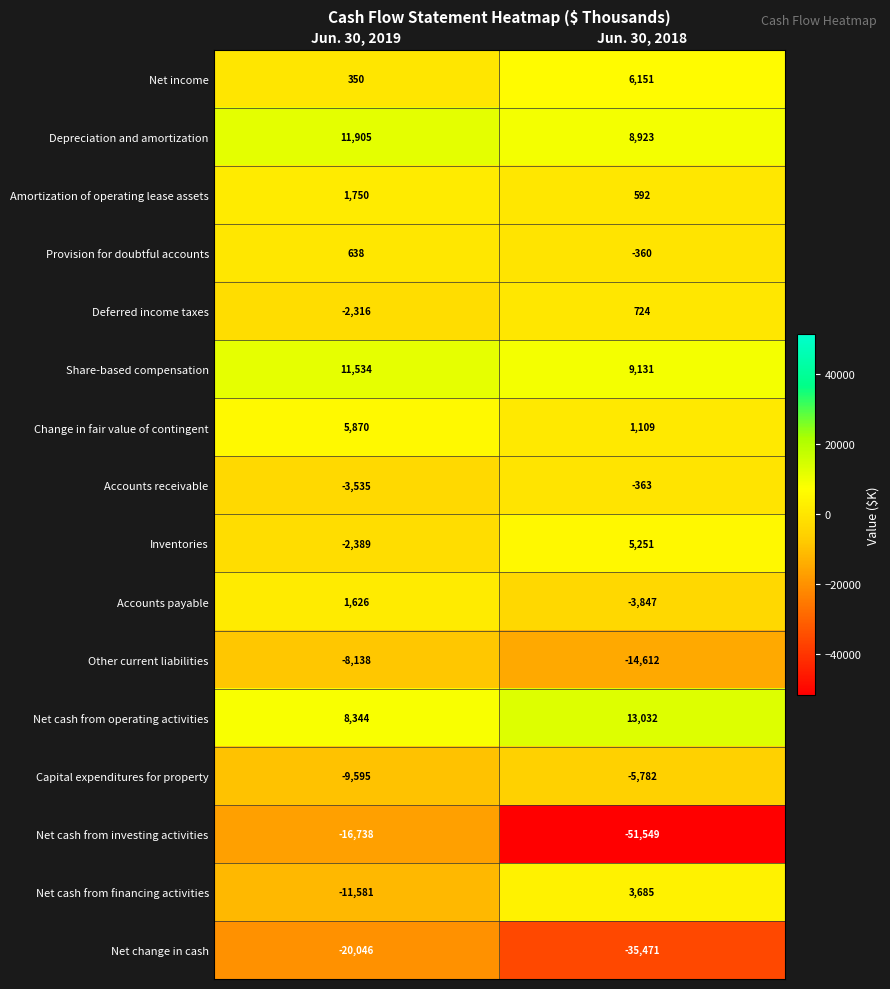

List the series in order of their peak value, highest first.

Net cash from operating activities, Depreciation and amortization, Share-based compensation, Net income, Change in fair value of contingent, Inventories, Net cash from financing activities, Amortization of operating lease assets, Accounts payable, Deferred income taxes, Provision for doubtful accounts, Accounts receivable, Capital expenditures for property, Other current liabilities, Net cash from investing activities, Net change in cash